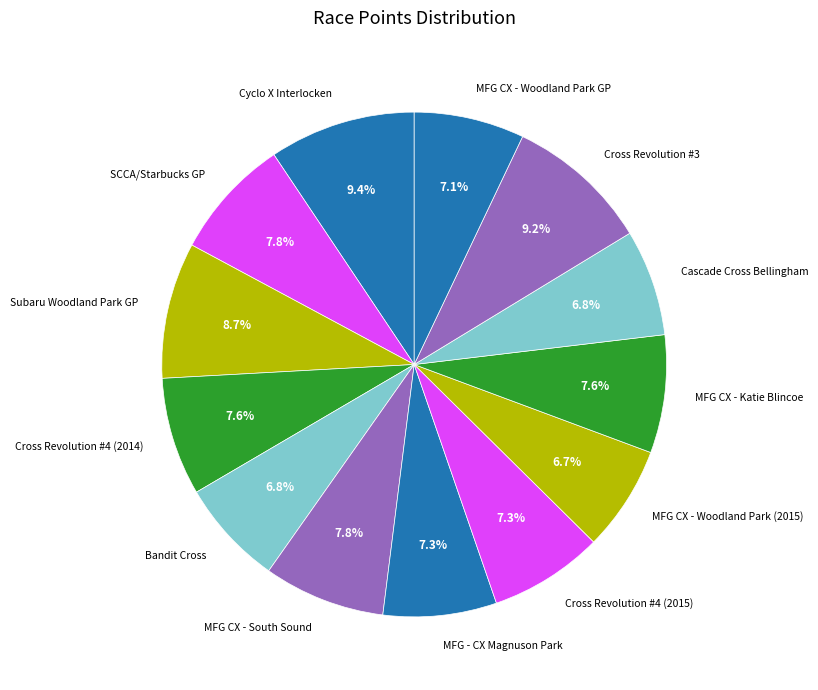

Does any single category account for the majority?

No